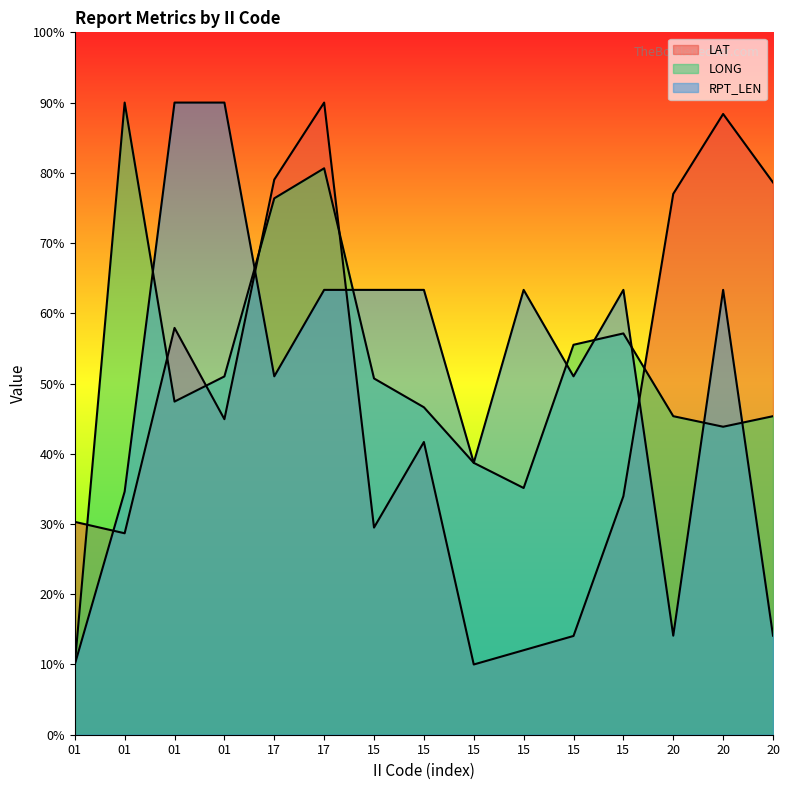

Which category has the lowest value across all series?

15